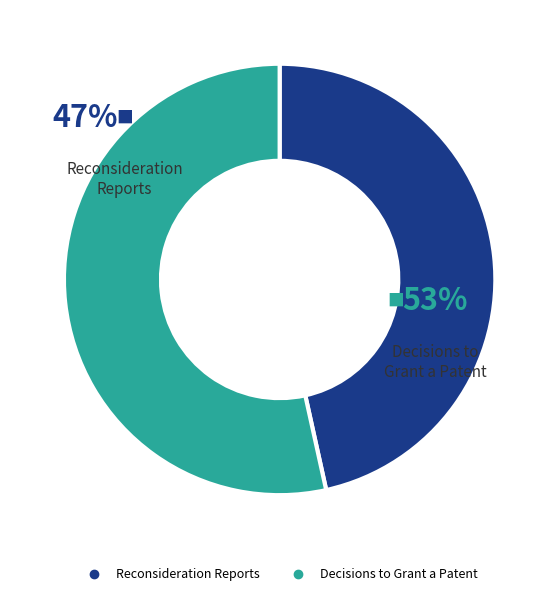

Is it true that Decisions to Grant a Patent is 66% of the pie?

False